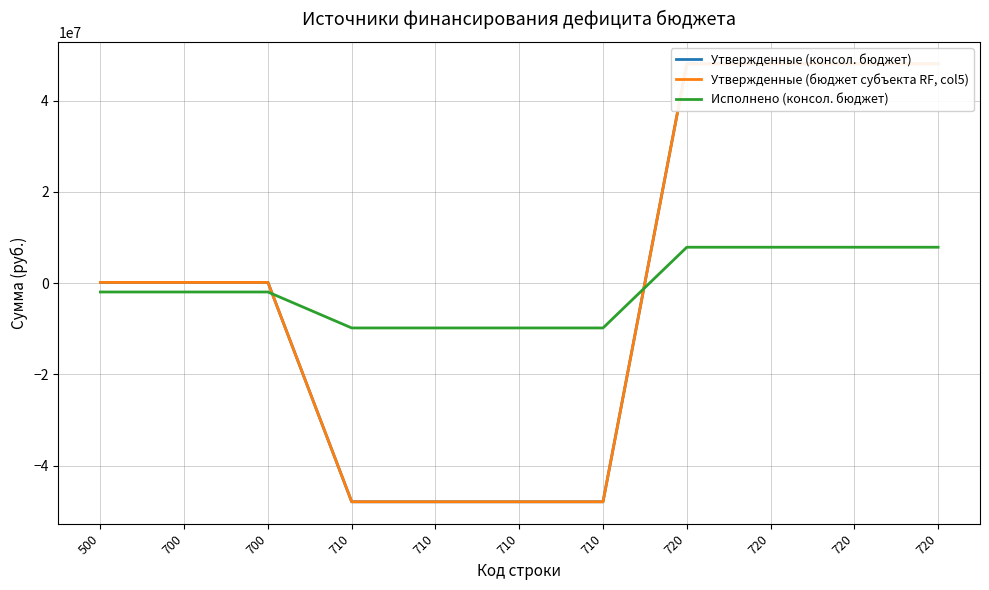

True or false: Утвержденные (консол. бюджет) has more than 0 interior local peaks.

False